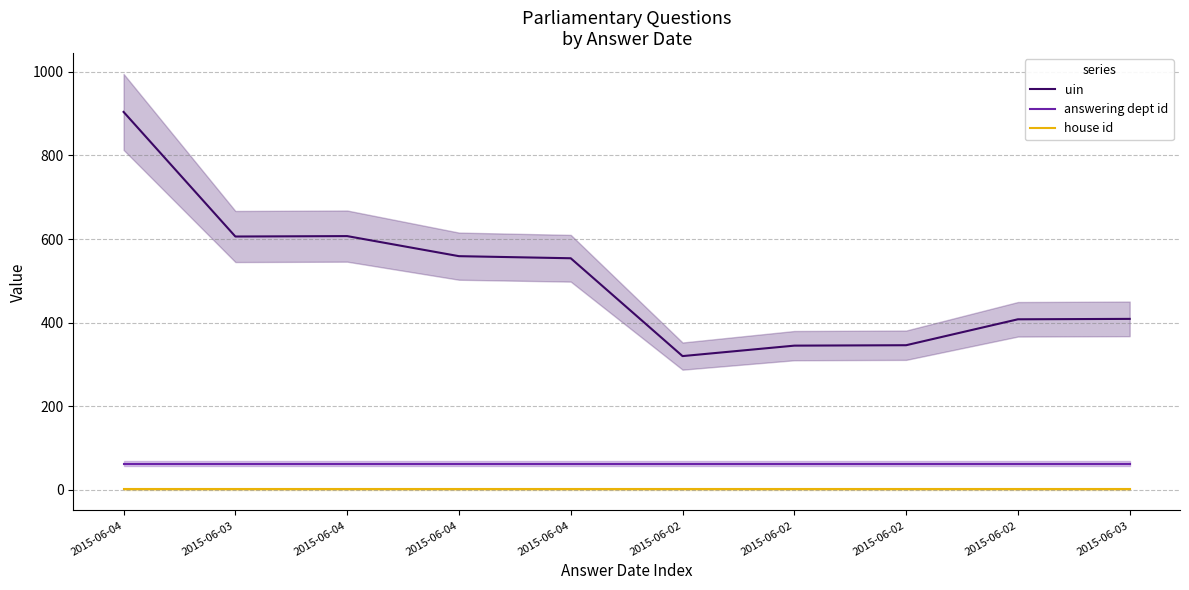

True or false: answering dept id and house id intersect in this chart.

False